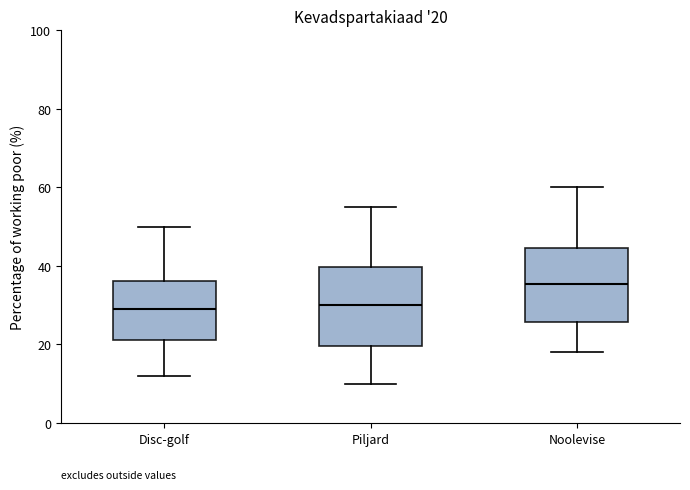

Which box's median line is the highest?

Noolevise